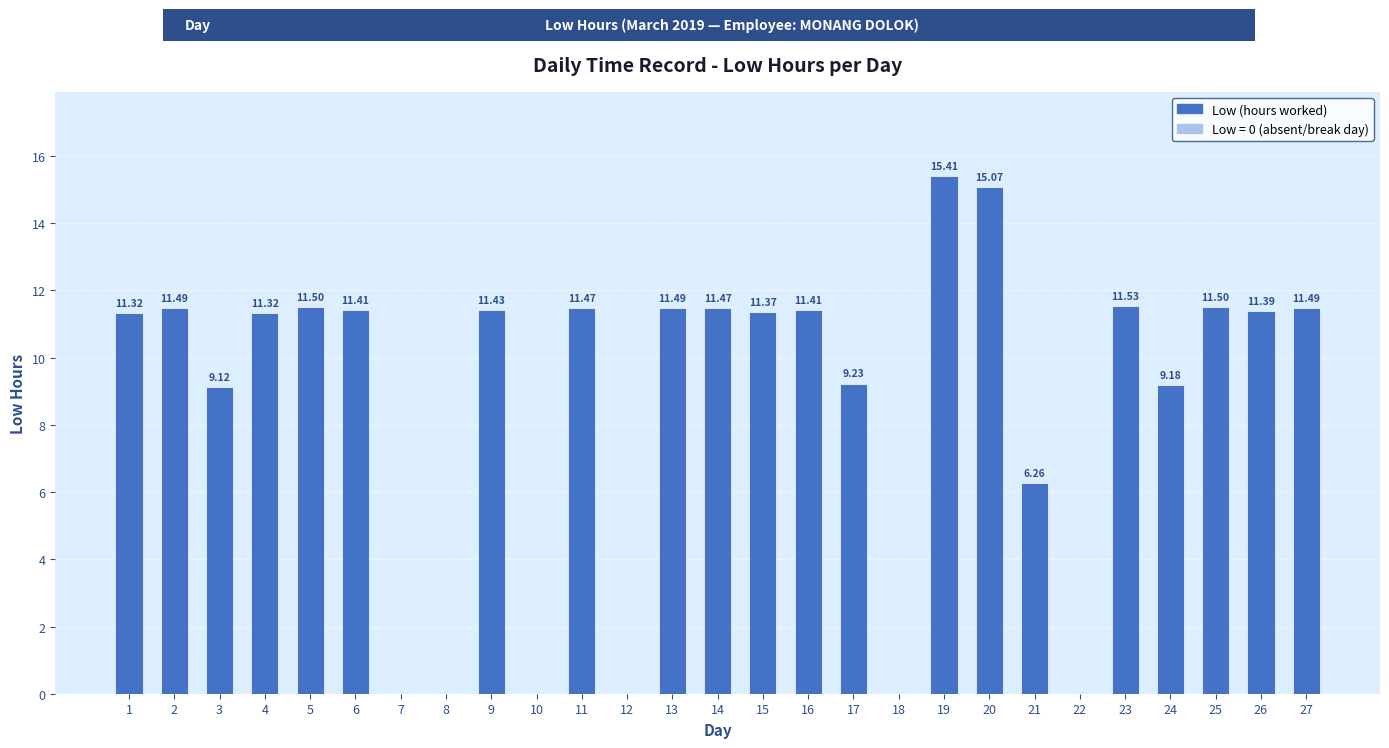

Approximately how many times larger is the value at 11 compared to 5?

1.0